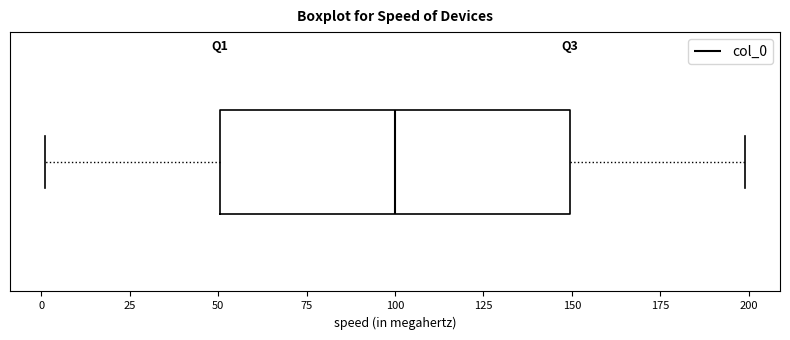

Transcribe this box plot: give where the median line is, the range the box spans, and where the two whiskers end, as read against the x-axis. The values are not printed on the chart, so give them approximately, as read against the axis.

median 100, box 50 to 150, whiskers 0 to 200